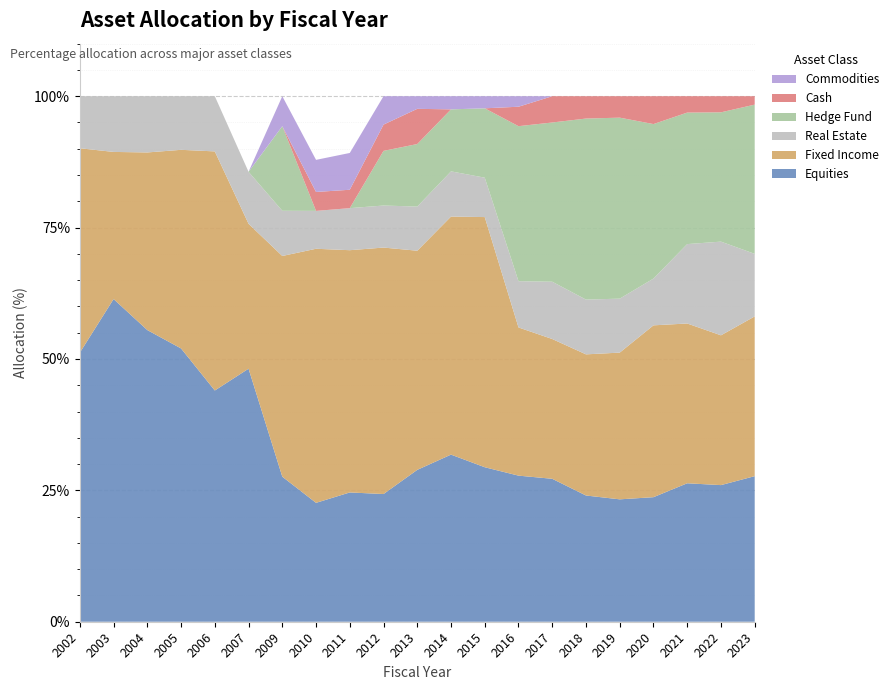

Reading right to left, what are all the values shown in this chart?

Equities: 2023=27.7	2022=26.0	2021=26.3	2020=23.7	2019=23.3	2018=24.0	2017=27.2	2016=27.8	2015=29.4	2014=31.8	2013=28.9	2012=24.3	2011=24.6	2010=22.6	2009=27.6	2007=48.2	2006=44.0	2005=52.0	2004=55.5	2003=61.4	2002=51.2
Fixed Income: 2023=30.4	2022=28.5	2021=30.4	2020=32.7	2019=27.9	2018=26.9	2017=26.6	2016=28.2	2015=47.6	2014=45.3	2013=41.7	2012=46.9	2011=46.1	2010=48.3	2009=42.0	2007=27.6	2006=45.5	2005=37.8	2004=33.8	2003=28.0	2002=38.9
Real Estate: 2023=11.9	2022=17.8	2021=15.1	2020=8.9	2019=10.3	2018=10.4	2017=10.9	2016=8.8	2015=7.5	2014=8.6	2013=8.4	2012=8.0	2011=8.0	2010=7.2	2009=8.6	2007=9.9	2006=10.5	2005=10.2	2004=10.7	2003=10.6	2002=9.9
Hedge Fund: 2023=28.4	2022=24.6	2021=25.0	2020=29.4	2019=34.4	2018=34.5	2017=30.3	2016=29.5	2015=13.2	2014=11.8	2013=11.9	2012=10.4	2011=0.0	2010=0.0	2009=16.1	2007=0.0	2006=0.0	2005=0.0	2004=0.0	2003=0.0	2002=0.0
Cash: 2023=1.6	2022=3.1	2021=3.1	2020=5.3	2019=4.1	2018=4.2	2017=5.0	2016=3.7	2015=0.0	2014=0.0	2013=6.7	2012=5.0	2011=3.5	2010=3.6	2009=0.0	2007=0.0	2006=0.0	2005=0.0	2004=0.0	2003=0.0	2002=0.0
Commodities: 2023=0.0	2022=0.0	2021=0.0	2020=0.0	2019=0.0	2018=0.0	2017=0.0	2016=2.0	2015=2.3	2014=2.5	2013=2.4	2012=5.4	2011=7.0	2010=6.1	2009=5.7	2007=0.0	2006=0.0	2005=0.0	2004=0.0	2003=0.0	2002=0.0